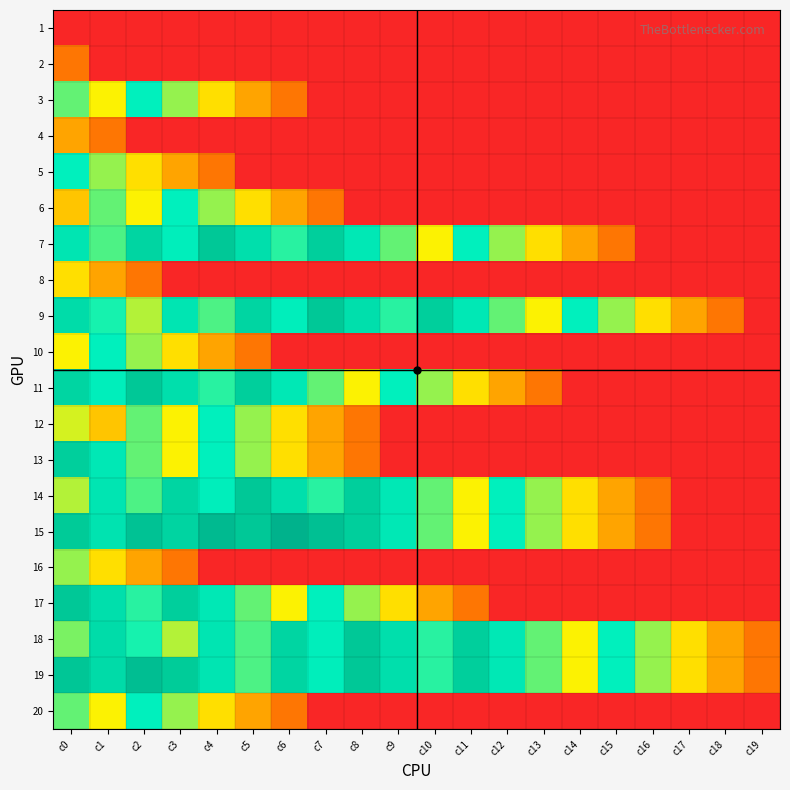

Reading right to left, extract all data points from this chart.

1: c19=0.0	c18=0.0	c17=0.0	c16=0.0	c15=0.0	c14=0.0	c13=0.0	c12=0.0	c11=0.0	c10=0.0	c9=0.0	c8=0.0	c7=0.0	c6=0.0	c5=0.0	c4=0.0	c3=0.0	c2=0.0	c1=0.0	c0=0.0
2: c19=0.0	c18=0.0	c17=0.0	c16=0.0	c15=0.0	c14=0.0	c13=0.0	c12=0.0	c11=0.0	c10=0.0	c9=0.0	c8=0.0	c7=0.0	c6=0.0	c5=0.0	c4=0.0	c3=0.0	c2=0.0	c1=0.0	c0=0.7
3: c19=0.0	c18=0.0	c17=0.0	c16=0.0	c15=0.0	c14=0.0	c13=0.0	c12=0.0	c11=0.0	c10=0.0	c9=0.0	c8=0.0	c7=0.0	c6=0.7	c5=1.1	c4=1.6	c3=2.2	c2=2.8	c1=1.8	c0=2.4
4: c19=0.0	c18=0.0	c17=0.0	c16=0.0	c15=0.0	c14=0.0	c13=0.0	c12=0.0	c11=0.0	c10=0.0	c9=0.0	c8=0.0	c7=0.0	c6=0.0	c5=0.0	c4=0.0	c3=0.0	c2=0.0	c1=0.7	c0=1.1
5: c19=0.0	c18=0.0	c17=0.0	c16=0.0	c15=0.0	c14=0.0	c13=0.0	c12=0.0	c11=0.0	c10=0.0	c9=0.0	c8=0.0	c7=0.0	c6=0.0	c5=0.0	c4=0.7	c3=1.1	c2=1.6	c1=2.2	c0=2.8
6: c19=0.0	c18=0.0	c17=0.0	c16=0.0	c15=0.0	c14=0.0	c13=0.0	c12=0.0	c11=0.0	c10=0.0	c9=0.0	c8=0.0	c7=0.7	c6=1.1	c5=1.6	c4=2.2	c3=2.8	c2=1.8	c1=2.4	c0=1.4
7: c19=0.0	c18=0.0	c17=0.0	c16=0.0	c15=0.7	c14=1.1	c13=1.6	c12=2.2	c11=2.8	c10=1.8	c9=2.4	c8=3.0	c7=3.7	c6=2.6	c5=3.3	c4=4.0	c3=2.9	c2=3.6	c1=2.5	c0=3.1
8: c19=0.0	c18=0.0	c17=0.0	c16=0.0	c15=0.0	c14=0.0	c13=0.0	c12=0.0	c11=0.0	c10=0.0	c9=0.0	c8=0.0	c7=0.0	c6=0.0	c5=0.0	c4=0.0	c3=0.0	c2=0.7	c1=1.1	c0=1.6
9: c19=0.0	c18=0.7	c17=1.1	c16=1.6	c15=2.2	c14=2.8	c13=1.8	c12=2.4	c11=3.0	c10=3.7	c9=2.6	c8=3.3	c7=4.0	c6=2.9	c5=3.6	c4=2.5	c3=3.1	c2=2.1	c1=2.7	c0=3.4
10: c19=0.0	c18=0.0	c17=0.0	c16=0.0	c15=0.0	c14=0.0	c13=0.0	c12=0.0	c11=0.0	c10=0.0	c9=0.0	c8=0.0	c7=0.0	c6=0.0	c5=0.7	c4=1.1	c3=1.6	c2=2.2	c1=2.8	c0=1.8
11: c19=0.0	c18=0.0	c17=0.0	c16=0.0	c15=0.0	c14=0.0	c13=0.7	c12=1.1	c11=1.6	c10=2.2	c9=2.8	c8=1.8	c7=2.4	c6=3.0	c5=3.7	c4=2.6	c3=3.3	c2=4.0	c1=2.9	c0=3.6
12: c19=0.0	c18=0.0	c17=0.0	c16=0.0	c15=0.0	c14=0.0	c13=0.0	c12=0.0	c11=0.0	c10=0.0	c9=0.0	c8=0.7	c7=1.1	c6=1.6	c5=2.2	c4=2.8	c3=1.8	c2=2.4	c1=1.4	c0=1.9
13: c19=0.0	c18=0.0	c17=0.0	c16=0.0	c15=0.0	c14=0.0	c13=0.0	c12=0.0	c11=0.0	c10=0.0	c9=0.0	c8=0.7	c7=1.1	c6=1.6	c5=2.2	c4=2.8	c3=1.8	c2=2.4	c1=3.0	c0=3.7
14: c19=0.0	c18=0.0	c17=0.0	c16=0.7	c15=1.1	c14=1.6	c13=2.2	c12=2.8	c11=1.8	c10=2.4	c9=3.0	c8=3.7	c7=2.6	c6=3.3	c5=4.0	c4=2.9	c3=3.6	c2=2.5	c1=3.1	c0=2.1
15: c19=0.0	c18=0.0	c17=0.0	c16=0.7	c15=1.1	c14=1.6	c13=2.2	c12=2.8	c11=1.8	c10=2.4	c9=3.0	c8=3.7	c7=4.4	c6=5.1	c5=4.0	c4=4.7	c3=3.6	c2=4.3	c1=3.2	c0=3.9
16: c19=0.0	c18=0.0	c17=0.0	c16=0.0	c15=0.0	c14=0.0	c13=0.0	c12=0.0	c11=0.0	c10=0.0	c9=0.0	c8=0.0	c7=0.0	c6=0.0	c5=0.0	c4=0.0	c3=0.7	c2=1.1	c1=1.6	c0=2.2
17: c19=0.0	c18=0.0	c17=0.0	c16=0.0	c15=0.0	c14=0.0	c13=0.0	c12=0.0	c11=0.7	c10=1.1	c9=1.6	c8=2.2	c7=2.8	c6=1.8	c5=2.4	c4=3.0	c3=3.7	c2=2.6	c1=3.3	c0=4.0
18: c19=0.7	c18=1.1	c17=1.6	c16=2.2	c15=2.8	c14=1.8	c13=2.4	c12=3.0	c11=3.7	c10=2.6	c9=3.3	c8=4.0	c7=2.9	c6=3.6	c5=2.5	c4=3.1	c3=2.1	c2=2.7	c1=3.4	c0=2.3
19: c19=0.7	c18=1.1	c17=1.6	c16=2.2	c15=2.8	c14=1.8	c13=2.4	c12=3.0	c11=3.7	c10=2.6	c9=3.3	c8=4.0	c7=2.9	c6=3.6	c5=2.5	c4=3.1	c3=3.8	c2=4.5	c1=3.4	c0=4.1
20: c19=0.0	c18=0.0	c17=0.0	c16=0.0	c15=0.0	c14=0.0	c13=0.0	c12=0.0	c11=0.0	c10=0.0	c9=0.0	c8=0.0	c7=0.0	c6=0.7	c5=1.1	c4=1.6	c3=2.2	c2=2.8	c1=1.8	c0=2.4